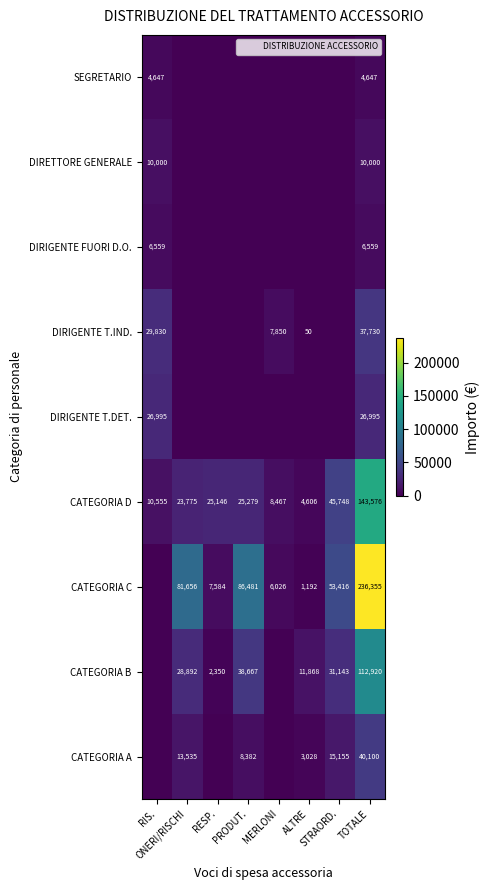

True or false: DIRIGENTE T.IND. has a value of 50 at ALTRE.

True